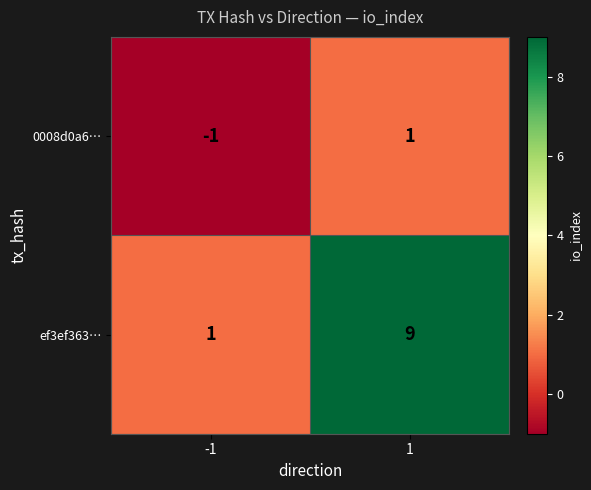

The value of 0008d0a6… at 1 is 1. True or false?

True